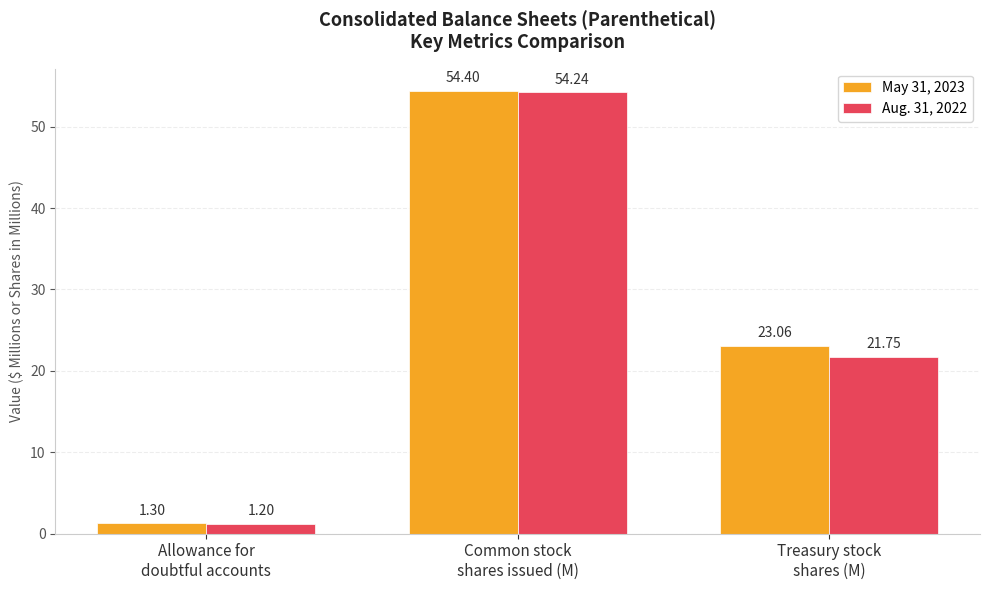

What value does the May 31, 2023 series have at Allowance for
doubtful accounts?

1.3